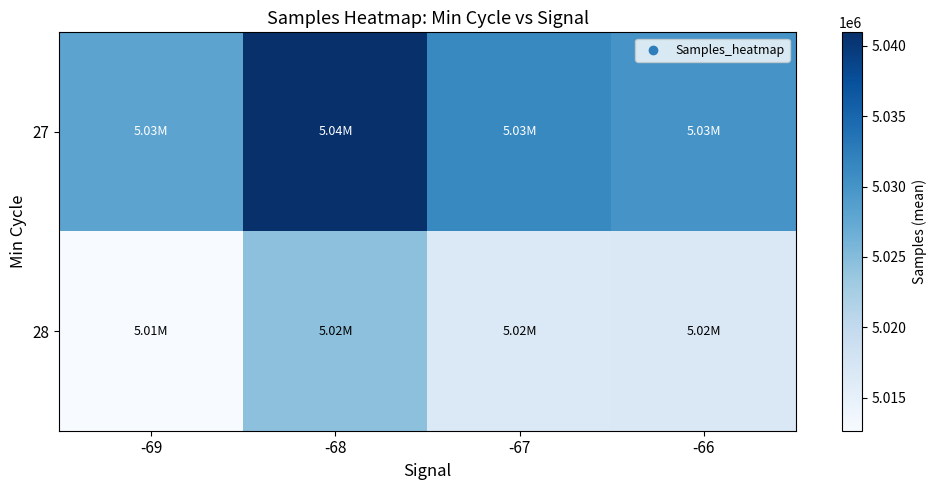

Reading left to right, transcribe all the data shown in this chart.

27: -69=5028087.0	-68=5040961.0	-67=5031235.5	-66=5030002.0
28: -69=5012657.0	-68=5024387.5	-67=5016576.8	-66=5016650.8